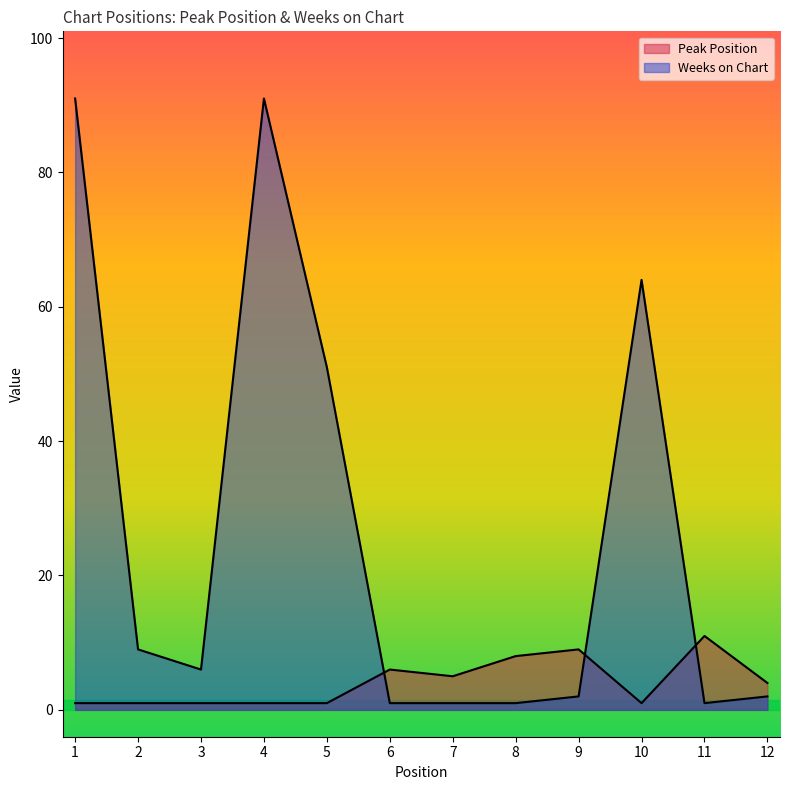

List the series in order of their peak value, highest first.

Weeks on Chart, Peak Position